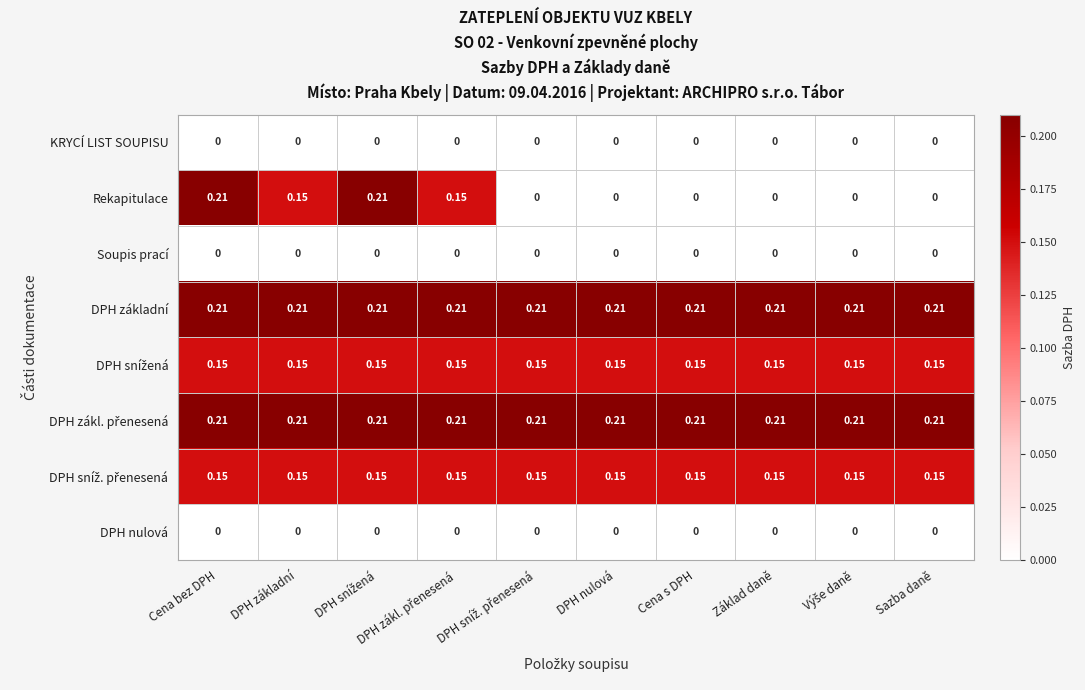

Which series has the widest spread of values?

Rekapitulace